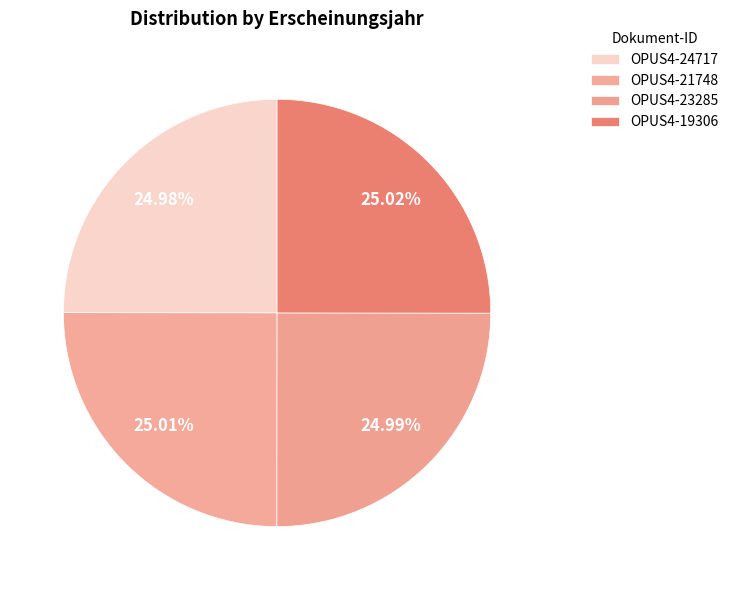

True or false: OPUS4-19306 accounts for 25% of the total.

True